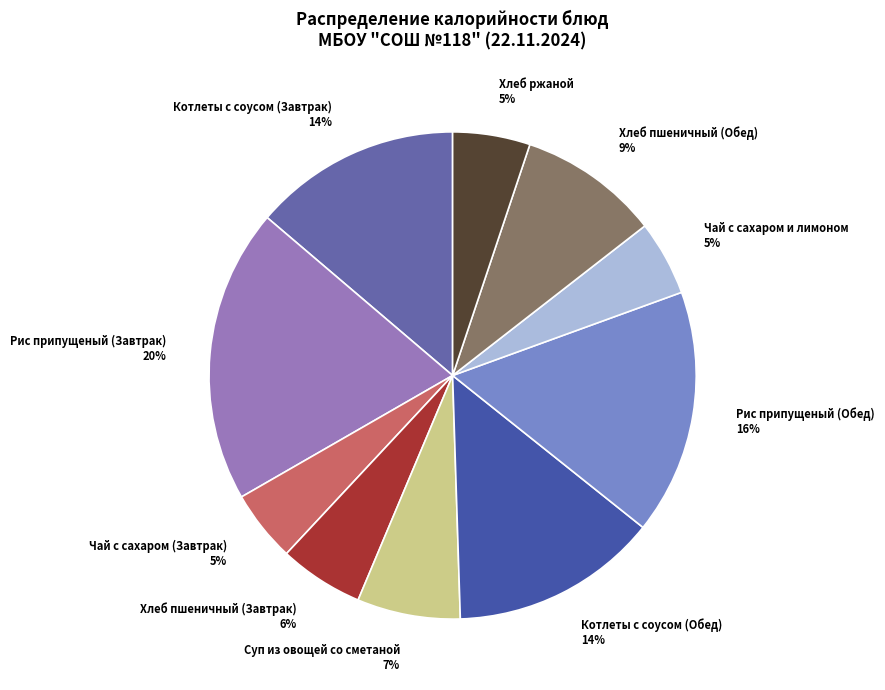

What percentage is the Рис припущеный (Завтрак) slice, to the nearest percent?

20%